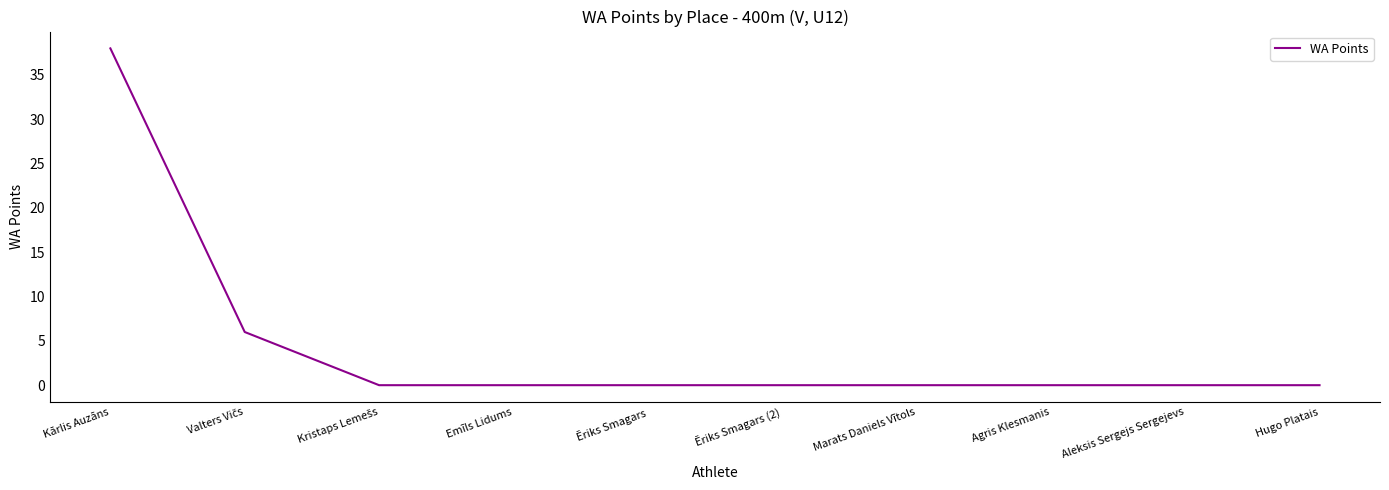

What position from the right is Agris Klesmanis?

3